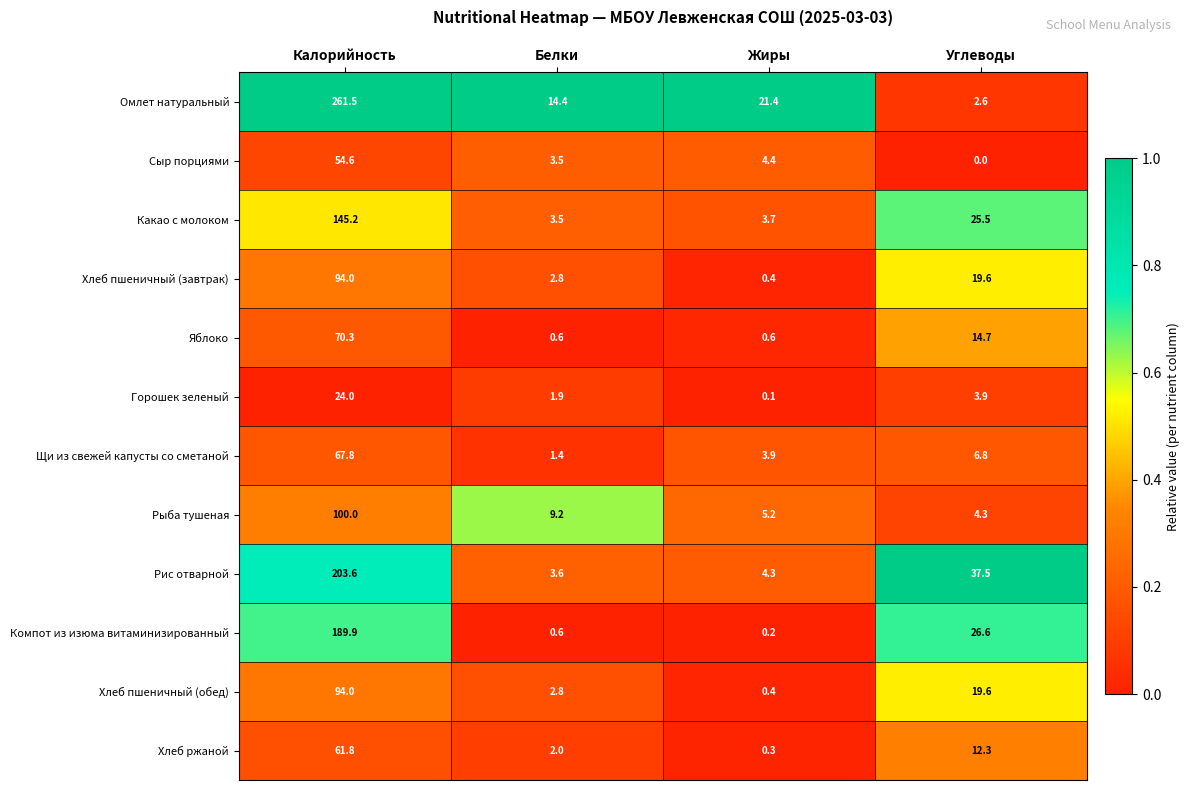

At how many categories does at least one series exceed 0?

4